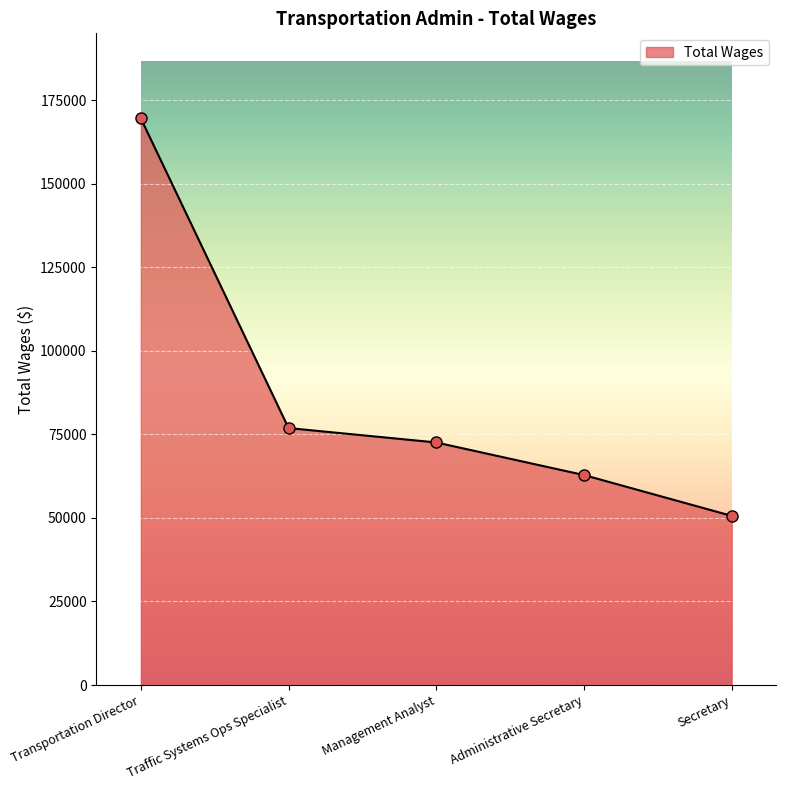

What is the change in value from Management Analyst to Administrative Secretary?

-9757